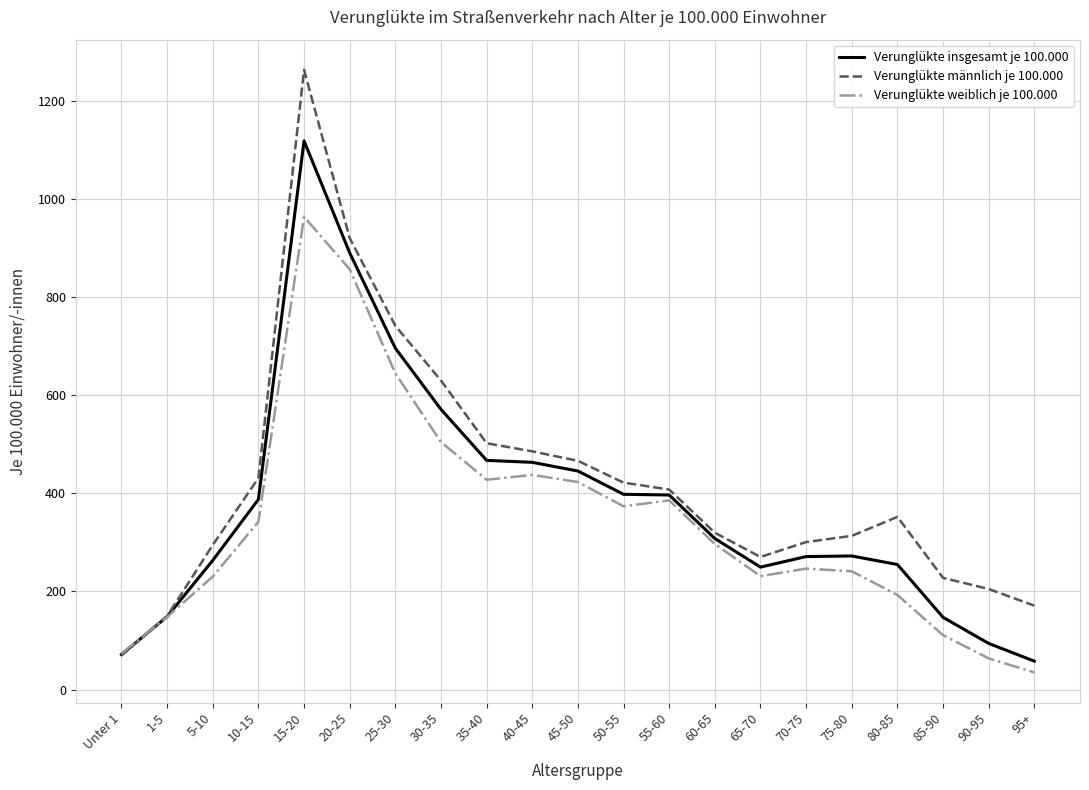

Is the value of Verunglükte insgesamt je 100.000 at 15-20 greater than the value of Verunglükte weiblich je 100.000 at 20-25?

Yes